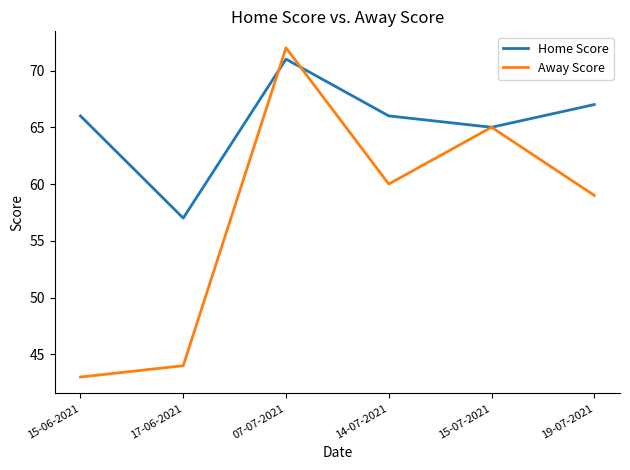

Which label corresponds to the largest value in the chart?

07-07-2021